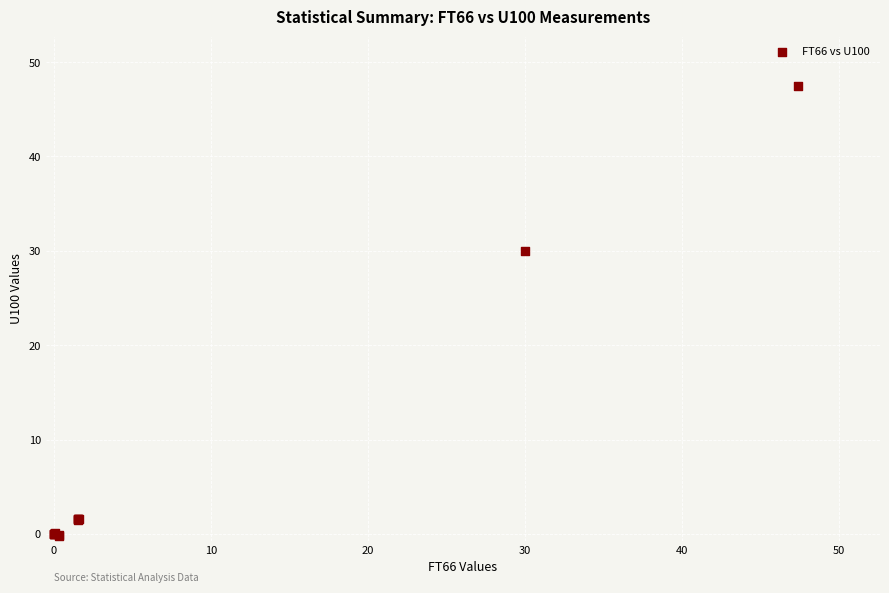

What Y value in the scatter plot is closest to 23?

30.0